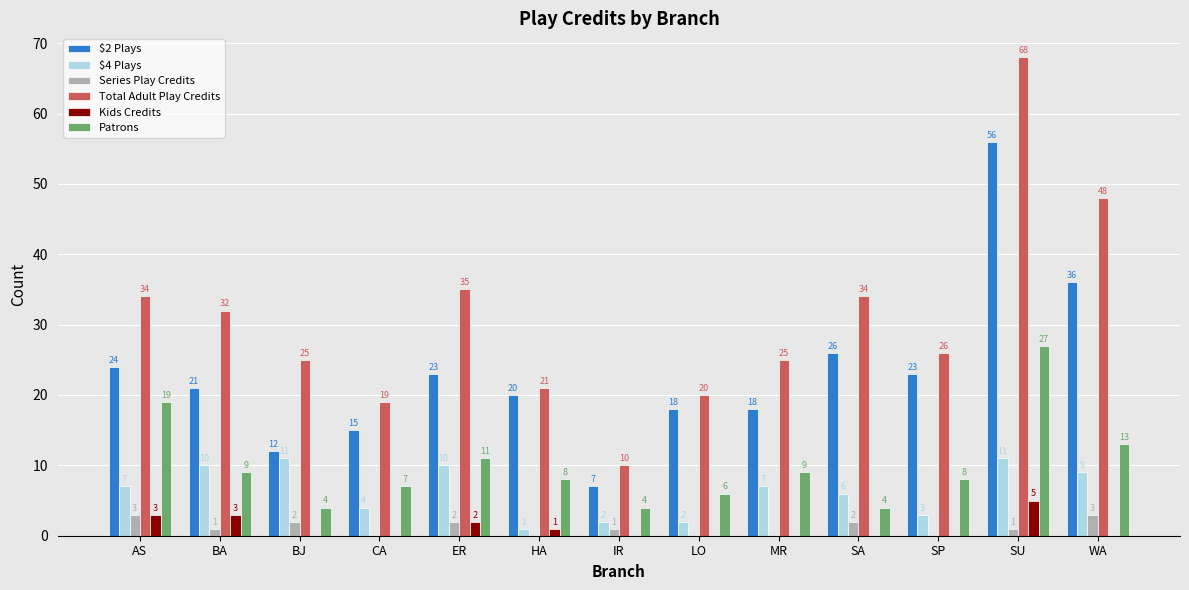

Reading left to right, what are all the values shown in this chart?

$2 Plays: 24	21	12	15	23	20	7	18	18	26	23	56	36
$4 Plays: 7	10	11	4	10	1	2	2	7	6	3	11	9
Series Play Credits: 3	1	2	0	2	0	1	0	0	2	0	1	3
Total Adult Play Credits: 34	32	25	19	35	21	10	20	25	34	26	68	48
Kids Credits: 3	3	0	0	2	1	0	0	0	0	0	5	0
Patrons: 19	9	4	7	11	8	4	6	9	4	8	27	13